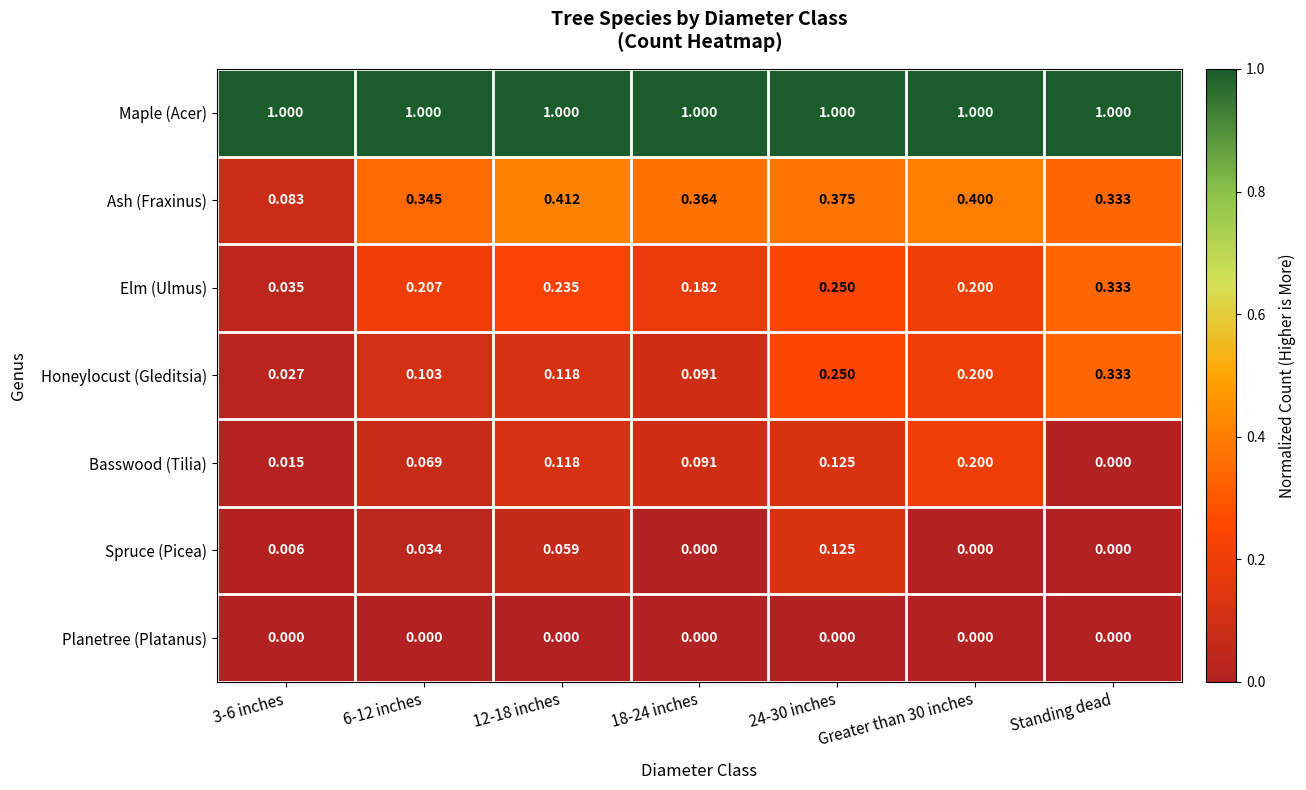

Which series changed the most between 6-12 inches and 24-30 inches?

Honeylocust (Gleditsia)